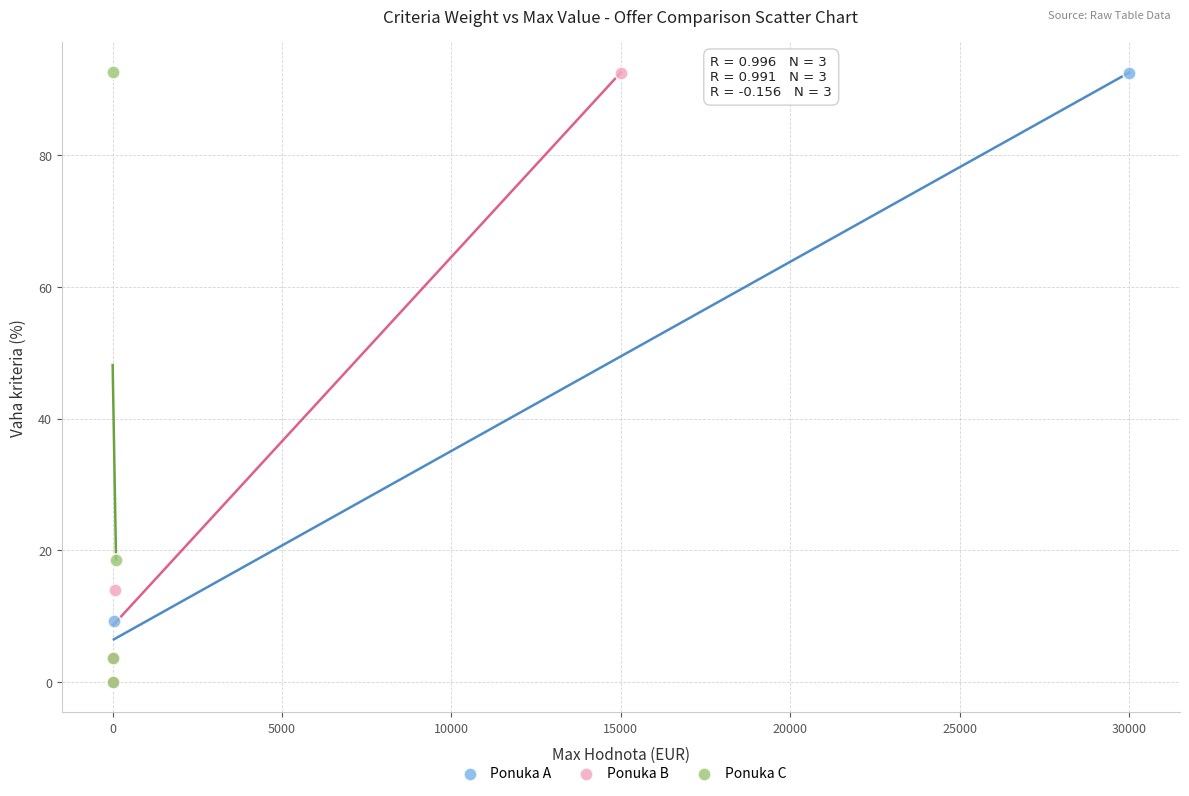

Which series has the largest Y range (max minus min)?

Ponuka C